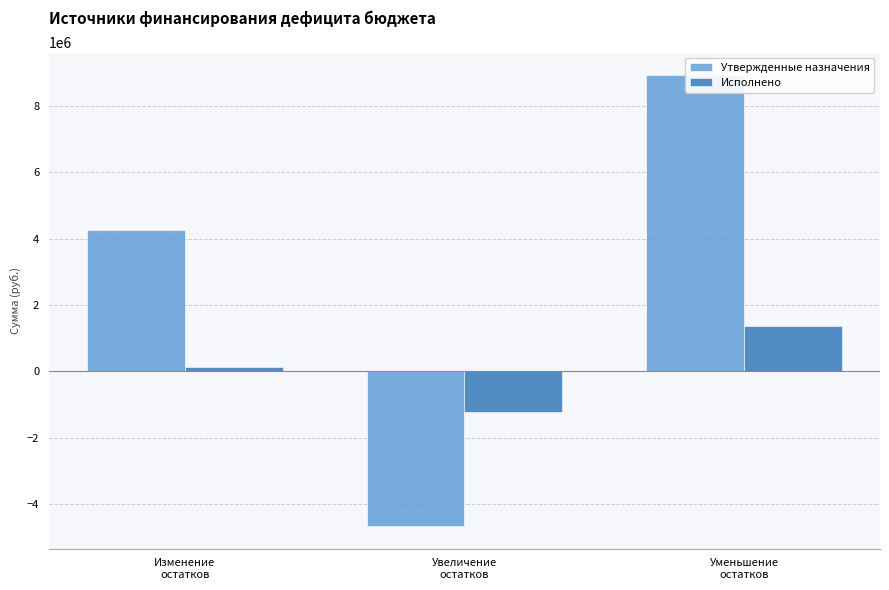

How many Утвержденные назначения values are between -4651300 and 8914600?

3